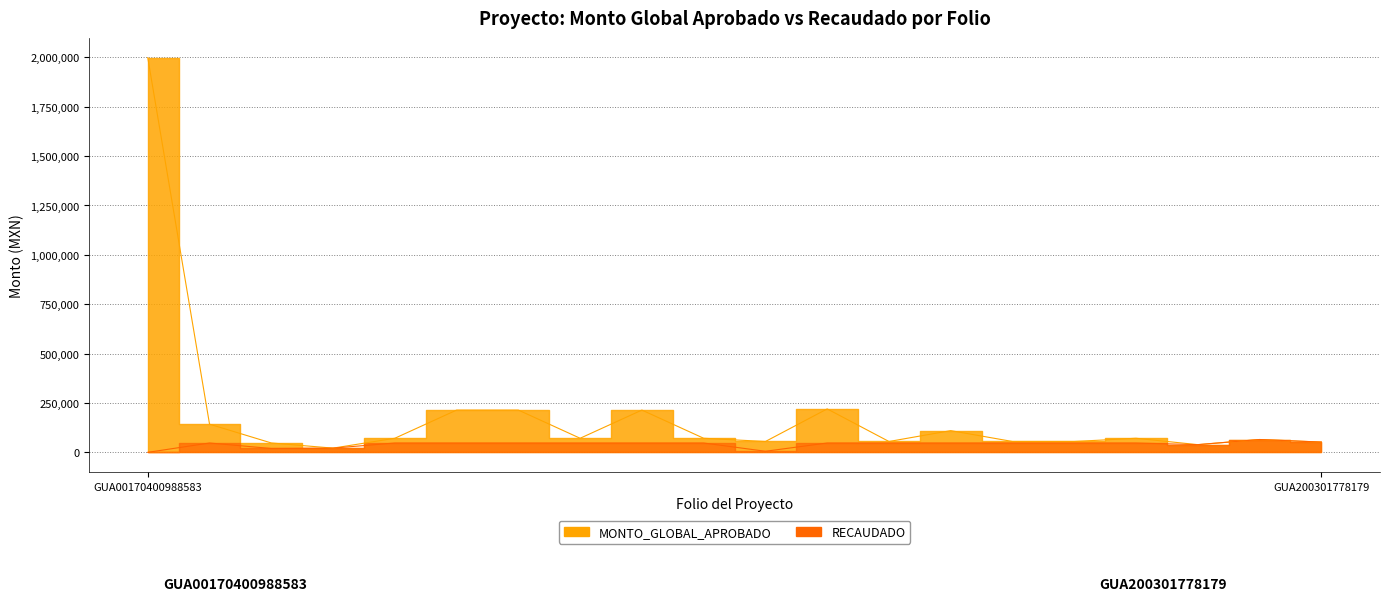

How many lines are shown in the chart?

2